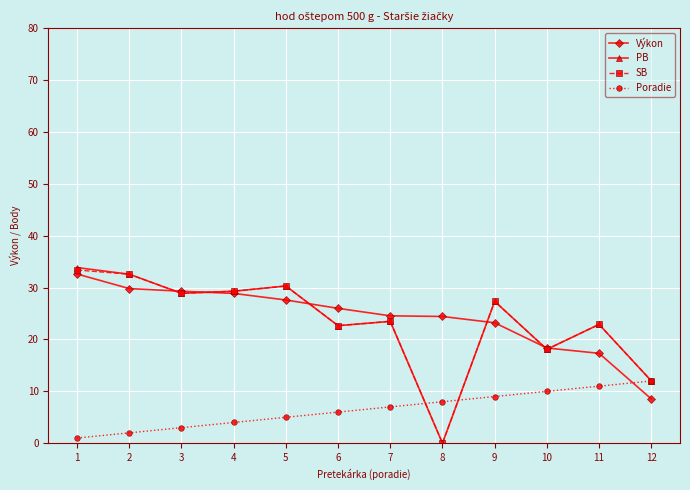

The Výkon series shows 17.9 at 4. True or false?

False